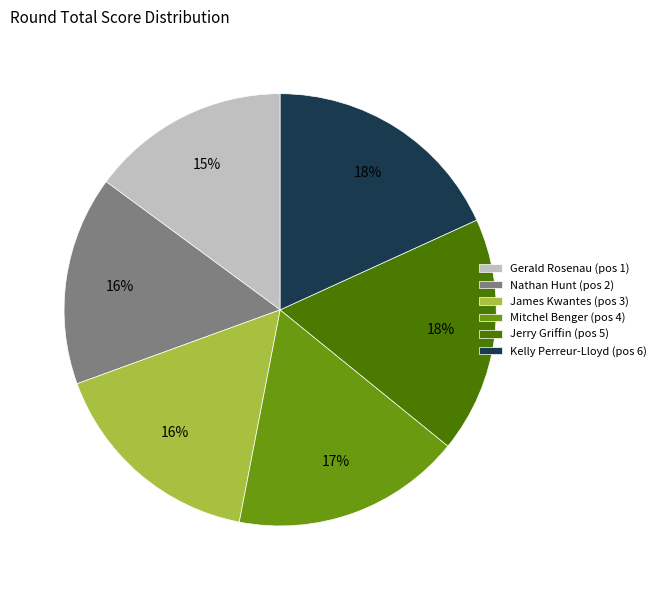

What percentage is the Gerald Rosenau slice, to the nearest percent?

15%